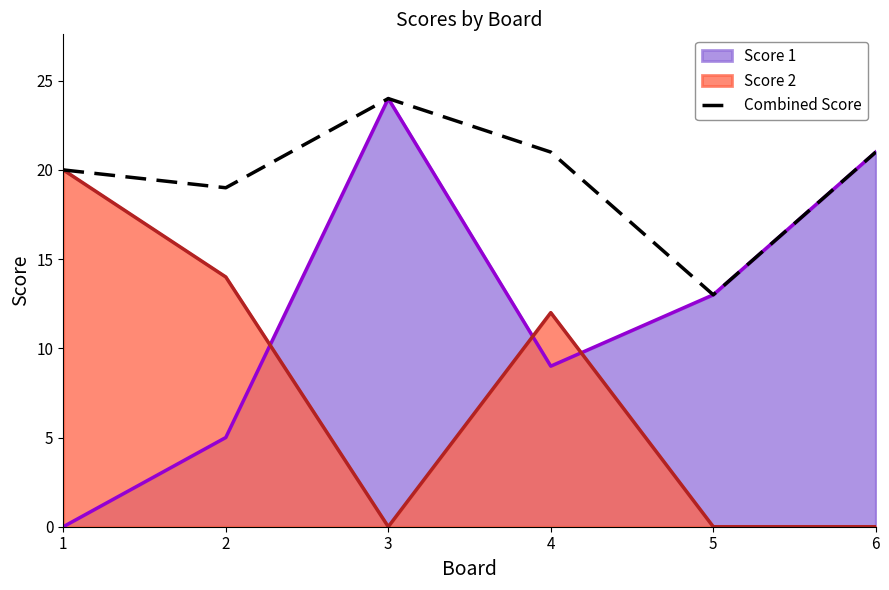

Which category has the lowest value across all series?

5